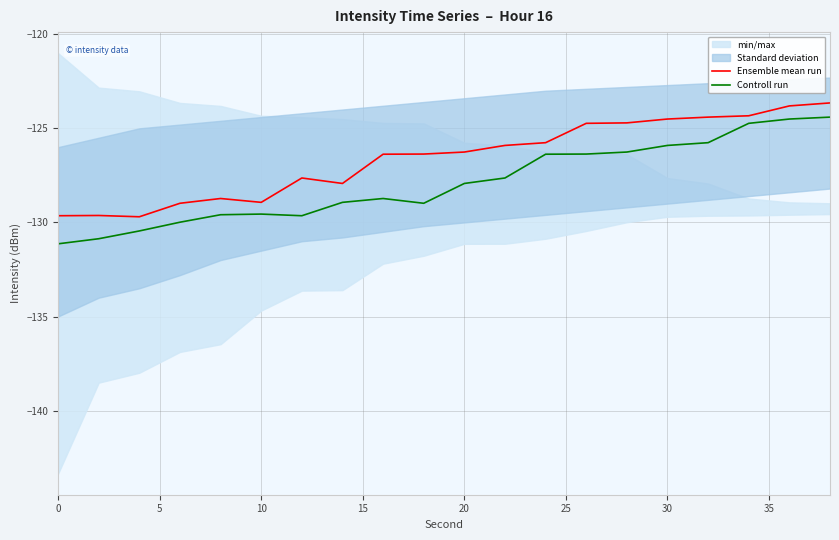

What is the difference between the maximum and minimum values in the Ensemble mean run series?

6.0